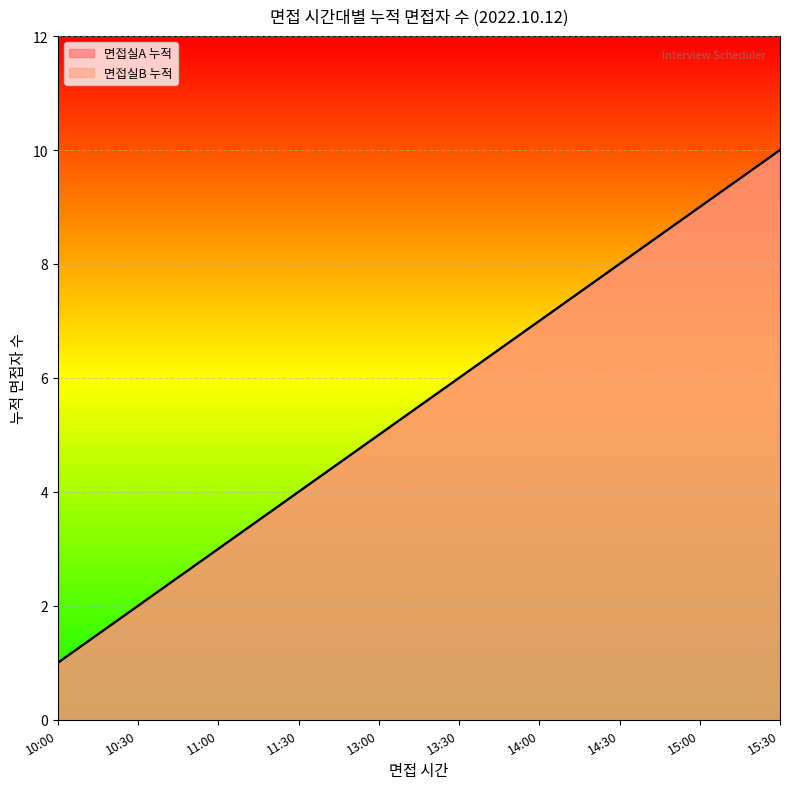

What is the minimum value shown in the chart?

1